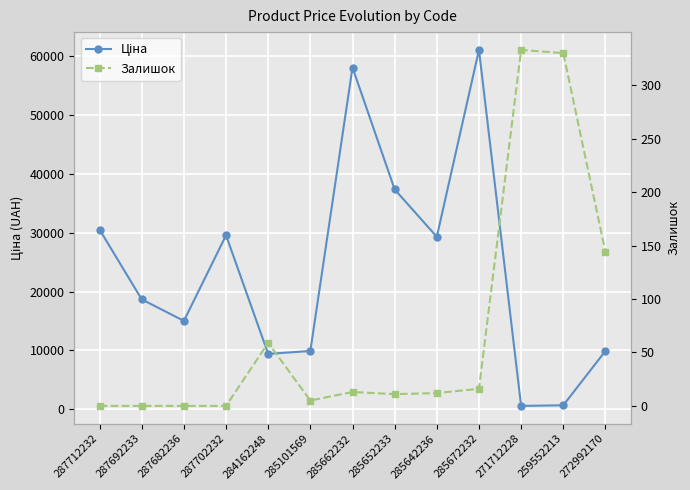

Which has a higher value, 285672232 or 271712228?

285672232